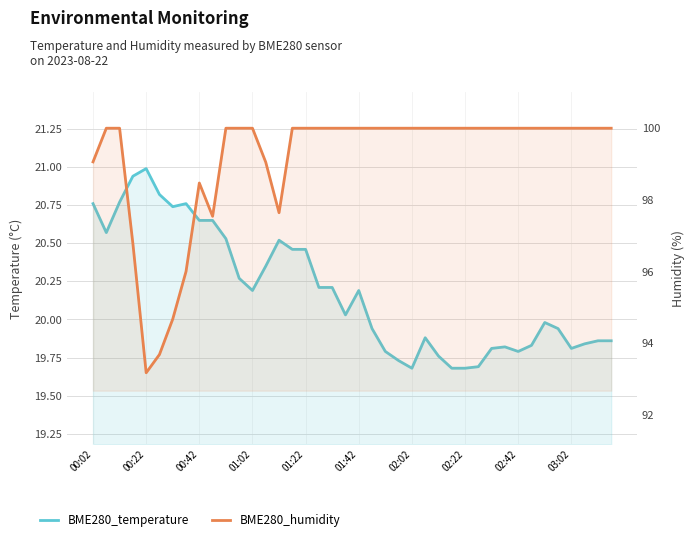

In BME280_humidity, how many points are higher than both neighbors (excluding endpoints)?

1